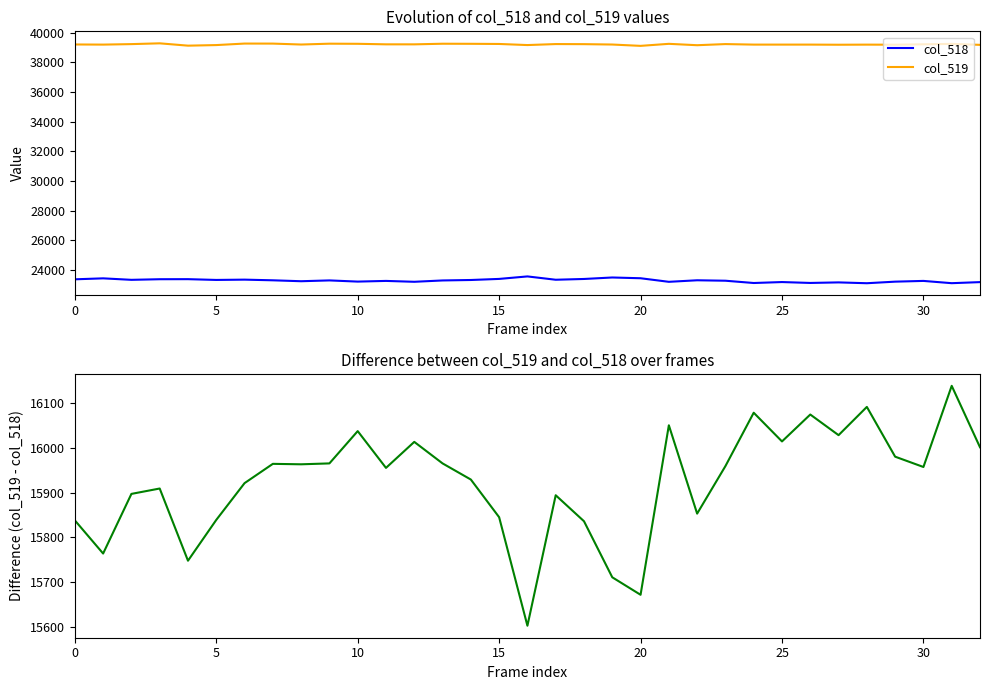

True or false: col_519 and col_518 cross at least once.

False